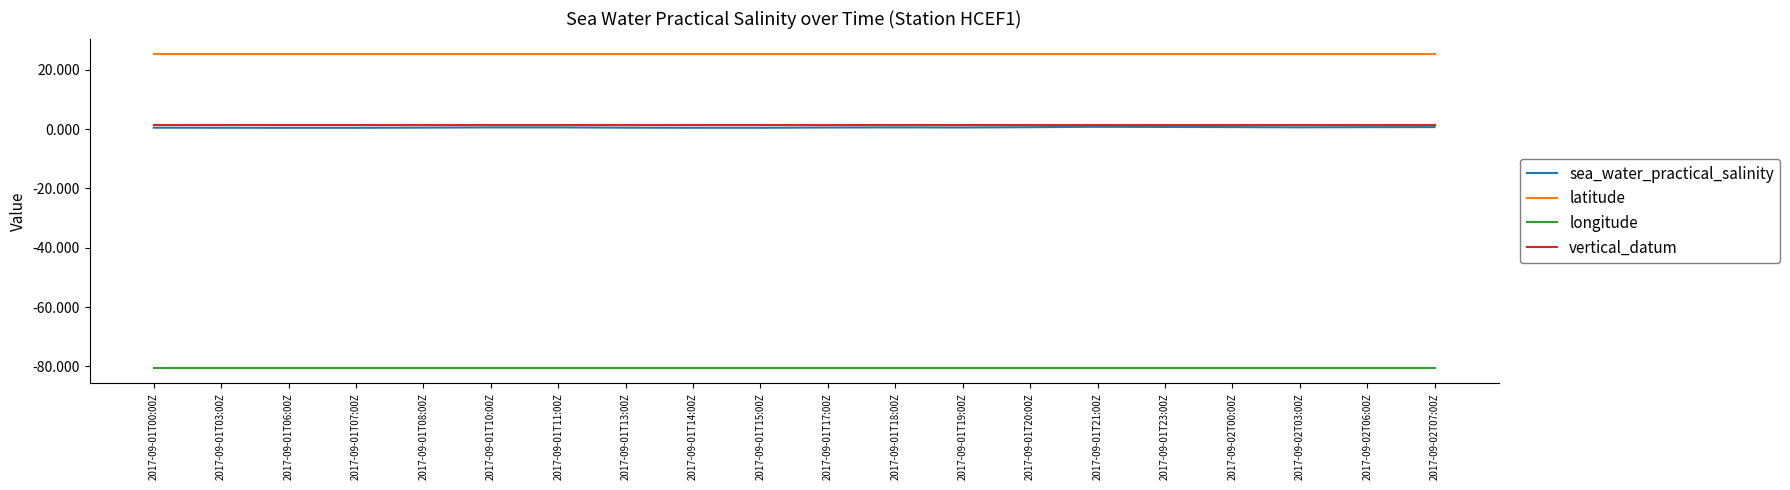

What is the minimum value for vertical_datum?

1.5